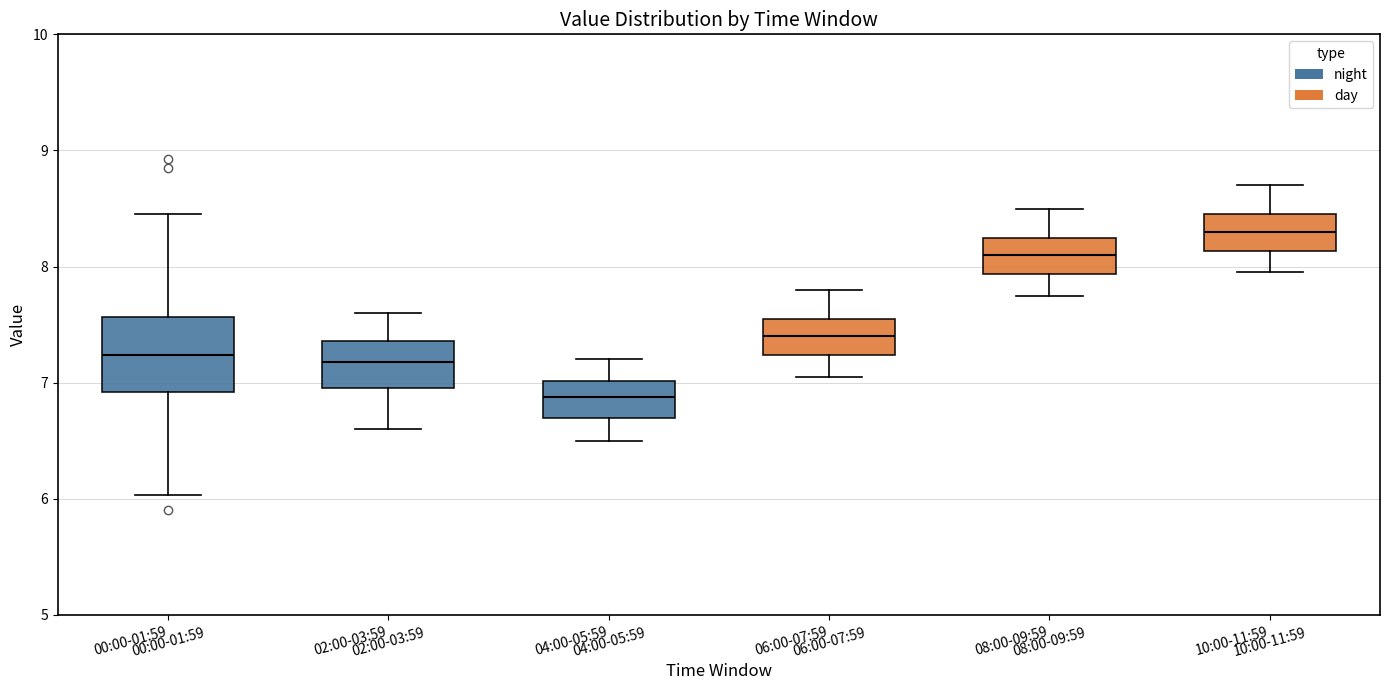

Which box has the highest median line?

10:00-11:59